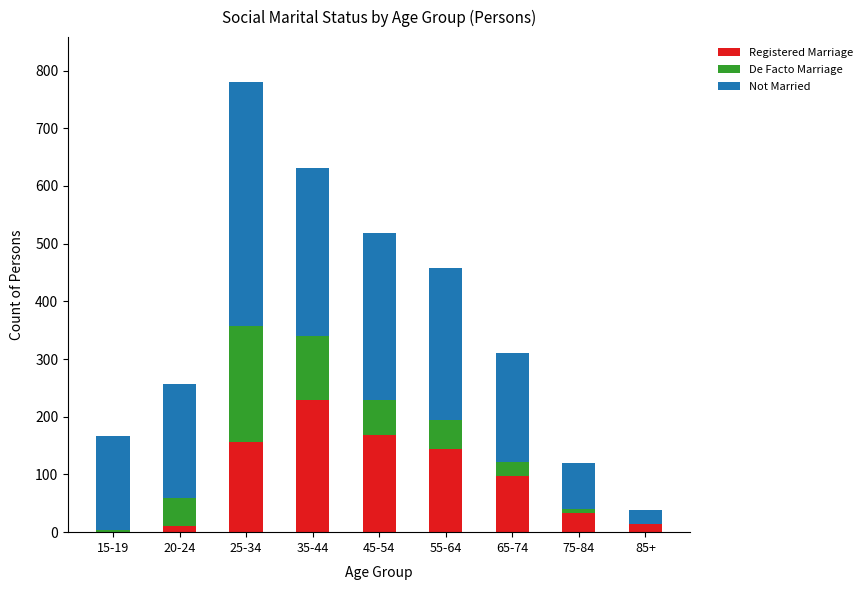

What is the sum of all Registered Marriage values?

854